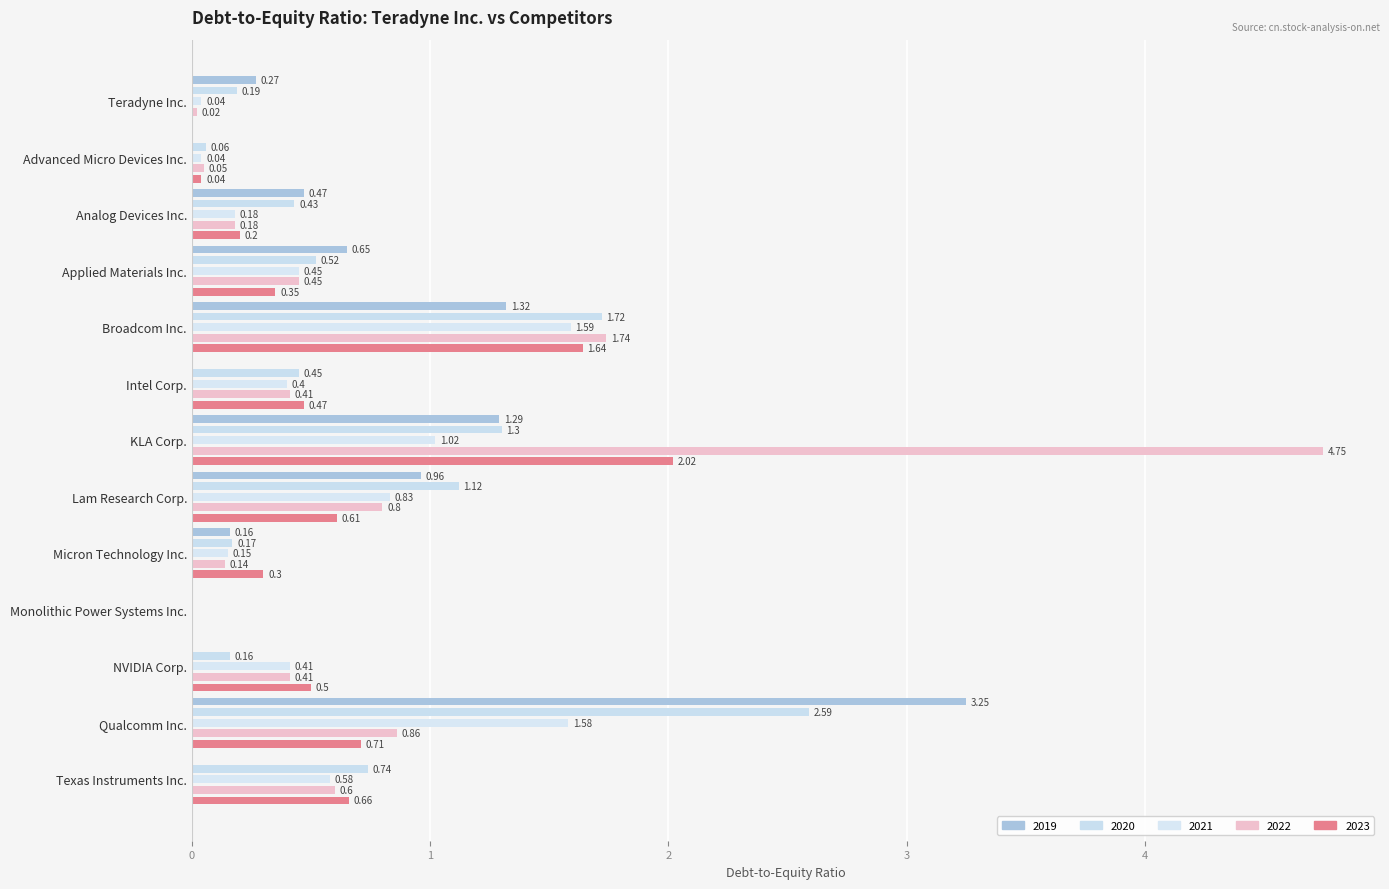

How many series are shown in this chart?

5